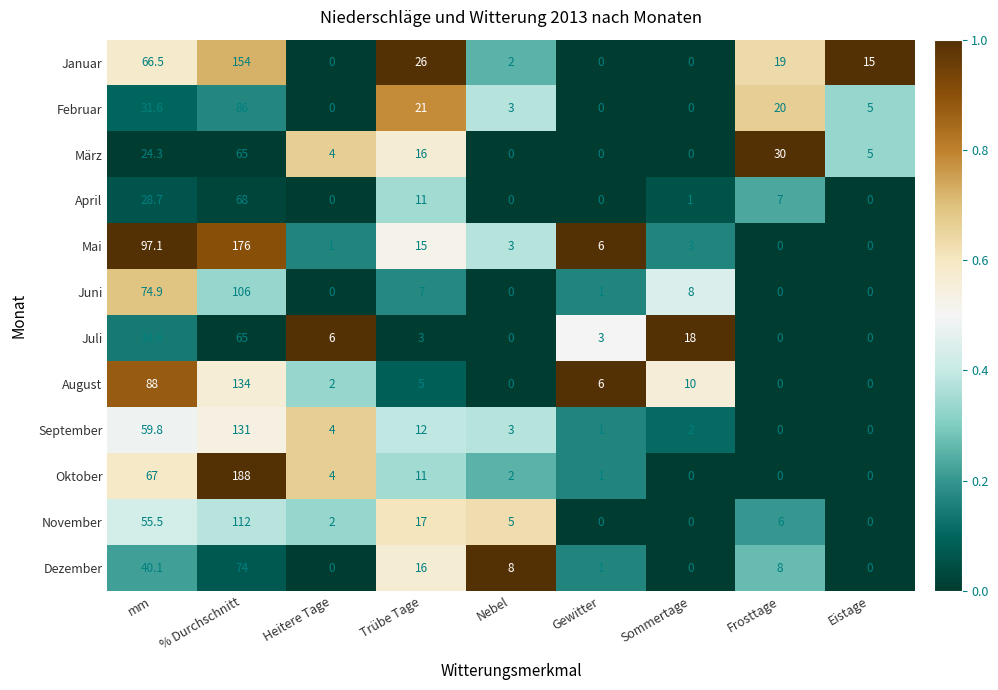

What is the difference between the maximum and second lowest values in the Dezember series?

74.0